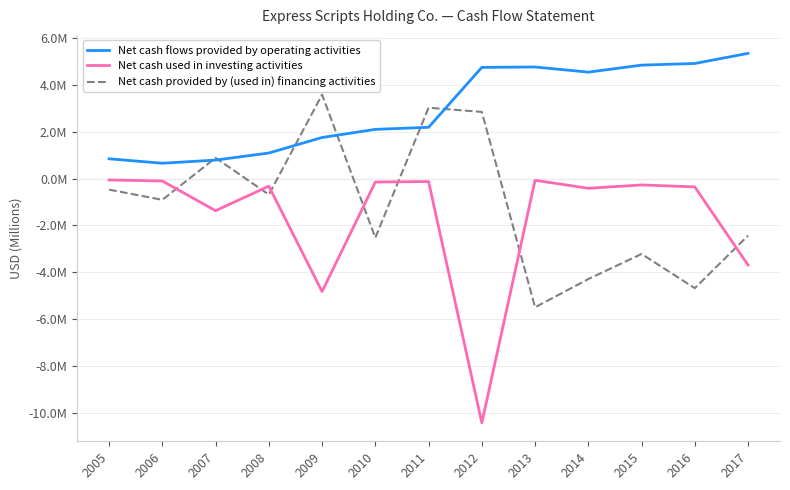

Is the value of Net cash provided by (used in) financing activities at 2011 greater than the value of Net cash used in investing activities at 2010?

Yes